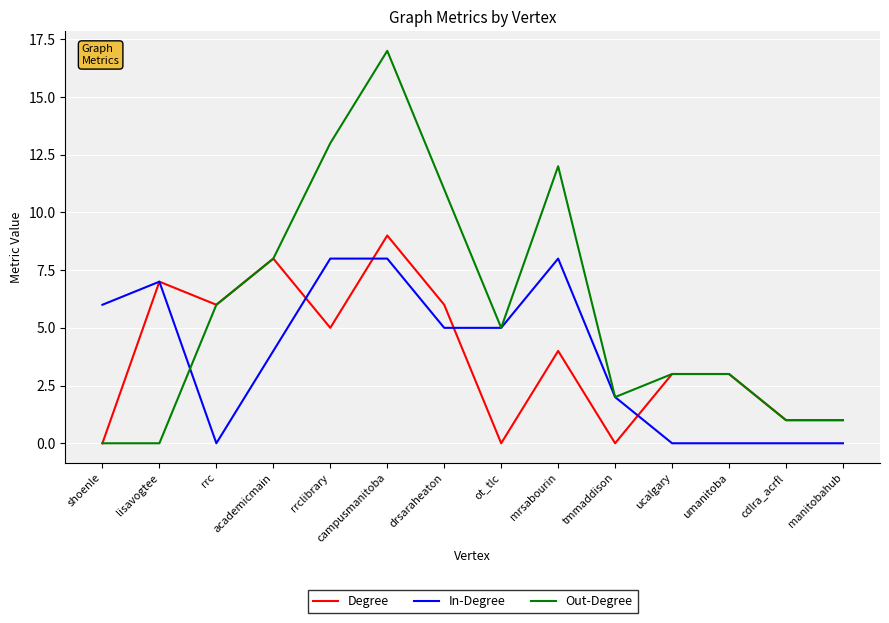

At which label does Degree first exceed 4?

lisavogtee